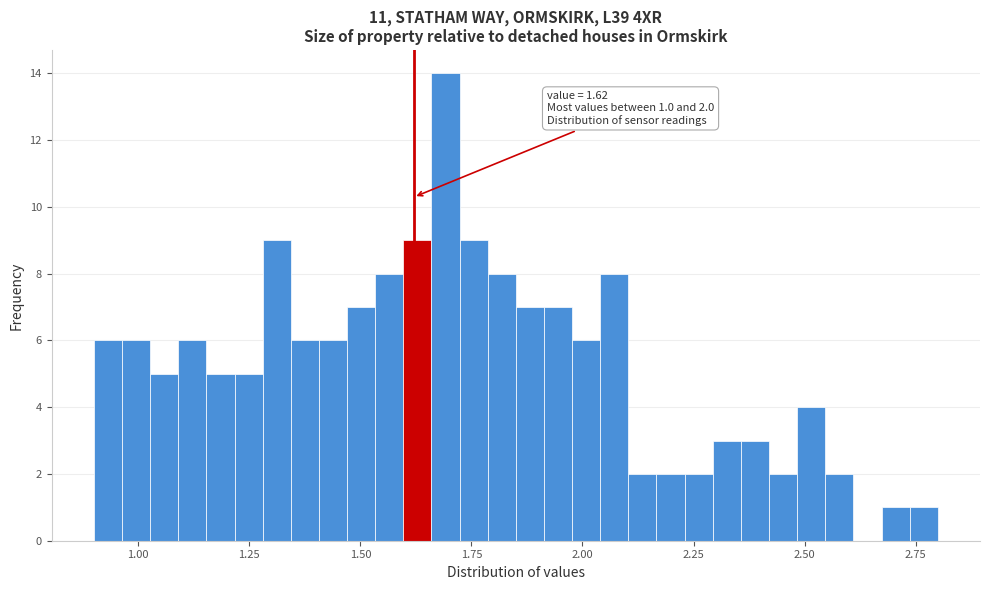

Read against the x-axis, roughly where is the centre of the tallest bar?

1.70